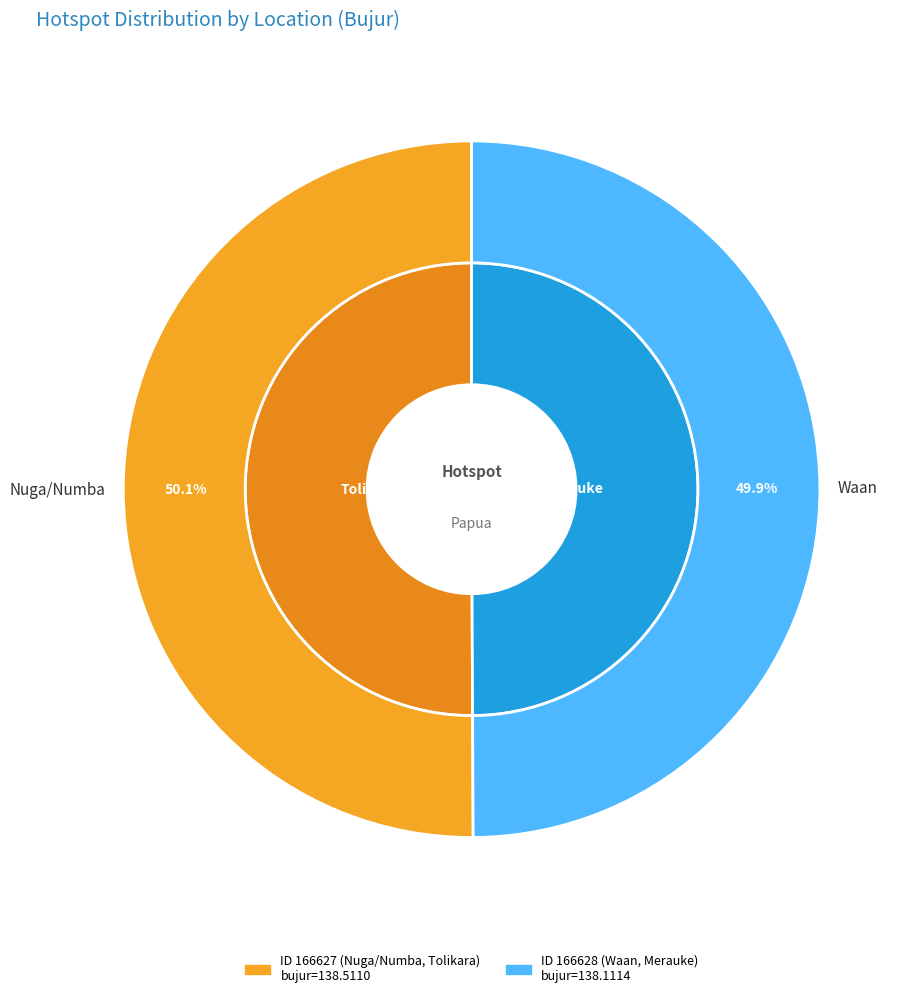

What percentage is the 166627 slice, to the nearest percent?

50%